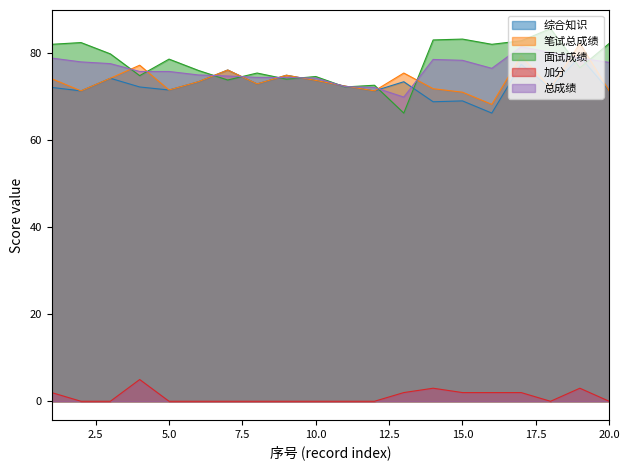

Reading left to right, what are all the values shown in this chart?

综合知识: 1=72.1	2=71.3	3=74.2	4=72.2	5=71.5	6=73.4	7=76.1	8=72.9	9=74.9	10=73.7	11=72.4	12=71.3	13=73.4	14=68.8	15=69.0	16=66.2	17=77.4	18=71.9	19=79.2	20=71.3
笔试总成绩: 1=74.1	2=71.3	3=74.2	4=77.2	5=71.5	6=73.4	7=76.1	8=72.9	9=74.9	10=73.7	11=72.4	12=71.3	13=75.4	14=71.8	15=71.0	16=68.2	17=79.4	18=71.9	19=82.2	20=71.3
面试成绩: 1=82.0	2=82.4	3=79.8	4=74.8	5=78.6	6=76.0	7=73.8	8=75.4	9=74.0	10=74.6	11=72.2	12=72.6	13=66.2	14=83.0	15=83.2	16=82.0	17=82.8	18=85.6	19=76.6	20=82.2
加分: 1=2.0	2=0.0	3=0.0	4=5.0	5=0.0	6=0.0	7=0.0	8=0.0	9=0.0	10=0.0	11=0.0	12=0.0	13=2.0	14=3.0	15=2.0	16=2.0	17=2.0	18=0.0	19=3.0	20=0.0
总成绩: 1=78.8	2=78.0	3=77.6	4=75.8	5=75.8	6=75.0	7=74.7	8=74.4	9=74.4	10=74.2	11=72.3	12=72.1	13=69.9	14=78.5	15=78.3	16=76.5	17=81.4	18=80.1	19=78.8	20=77.8